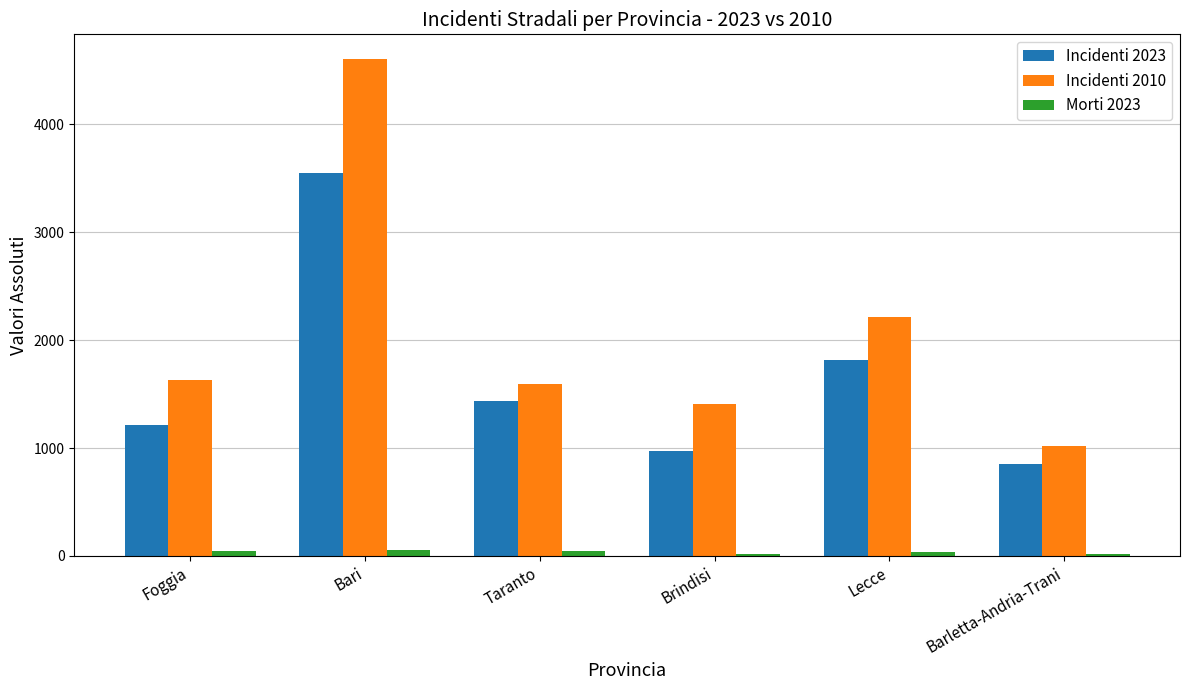

How many bars are there in total?

18